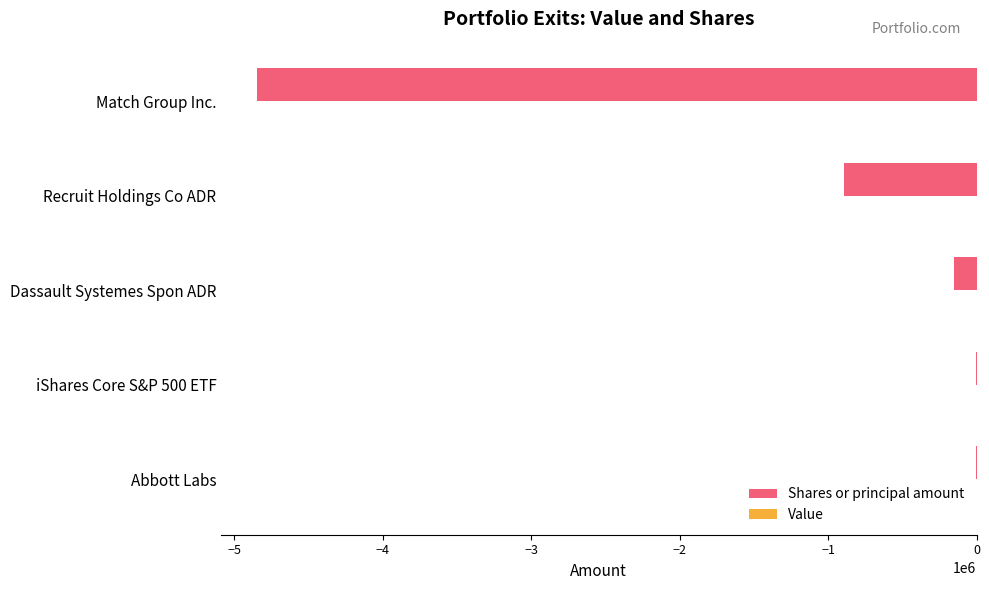

Which has a higher value, Recruit Holdings Co ADR or iShares Core S&P 500 ETF?

iShares Core S&P 500 ETF